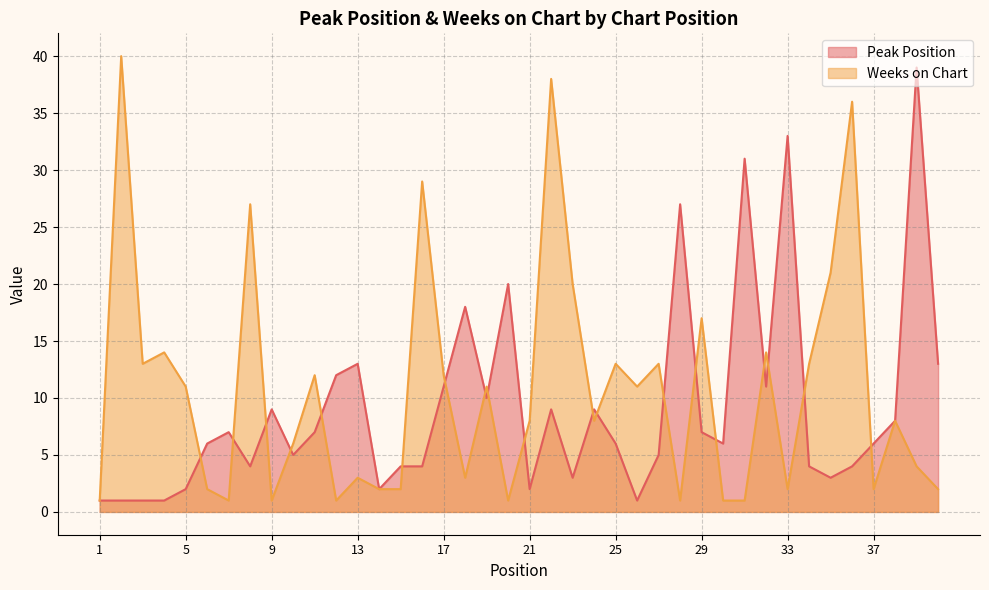

Is it true that Peak Position equals 13 at 13?

True